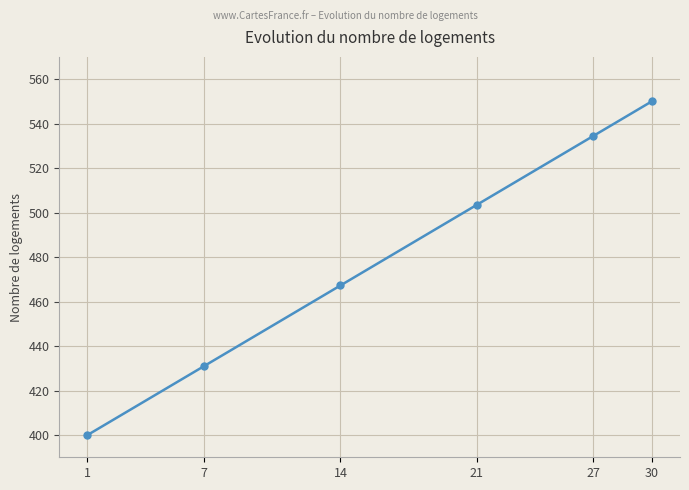

At which label is the value closest to 475?

14